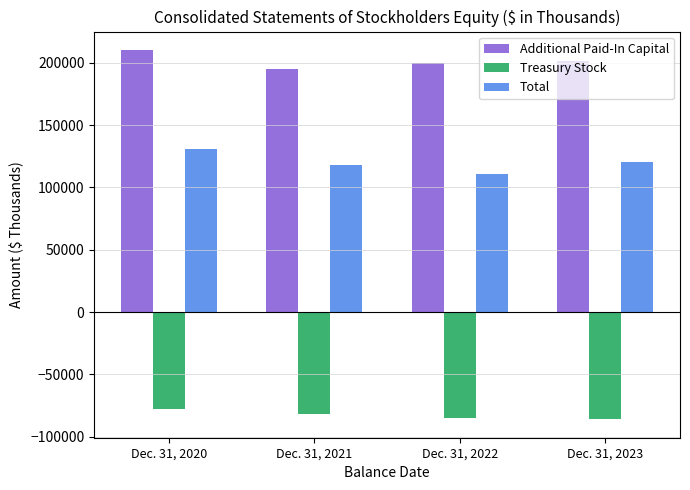

What is the value of the Additional Paid-In Capital bar at the 2nd from the left?

195187